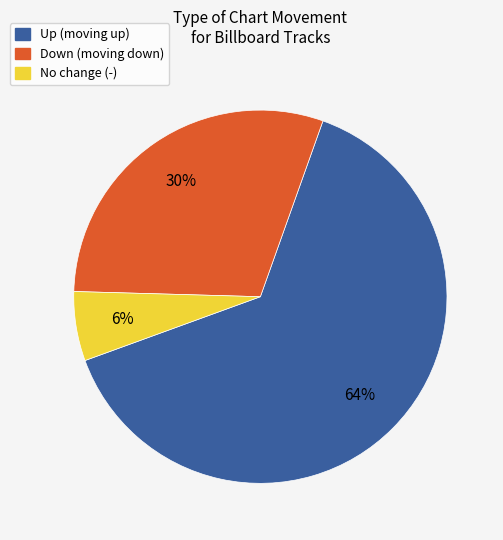

To the nearest percent, what percentage of the pie is Up (moving up)?

64%